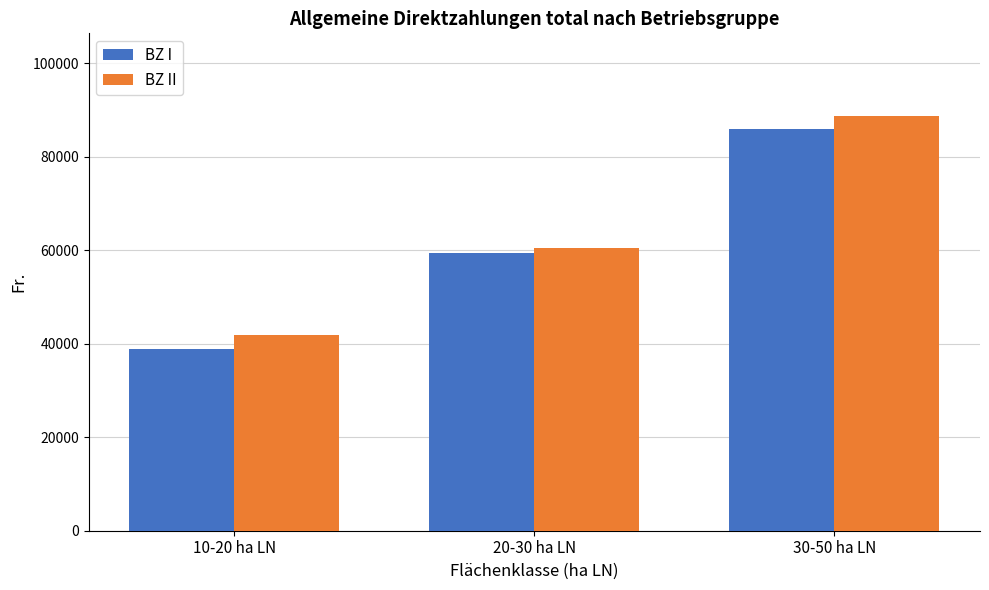

Rank the categories by BZ I value from highest to lowest.

30-50 ha LN, 20-30 ha LN, 10-20 ha LN